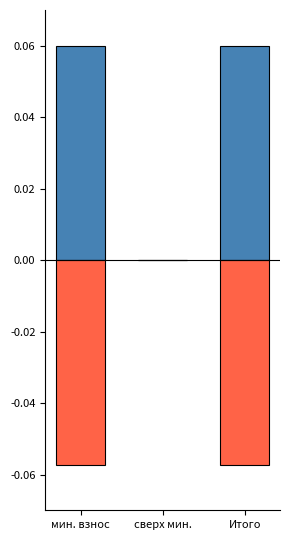

What is the label of the 1st bar from the left?

мин. взнос